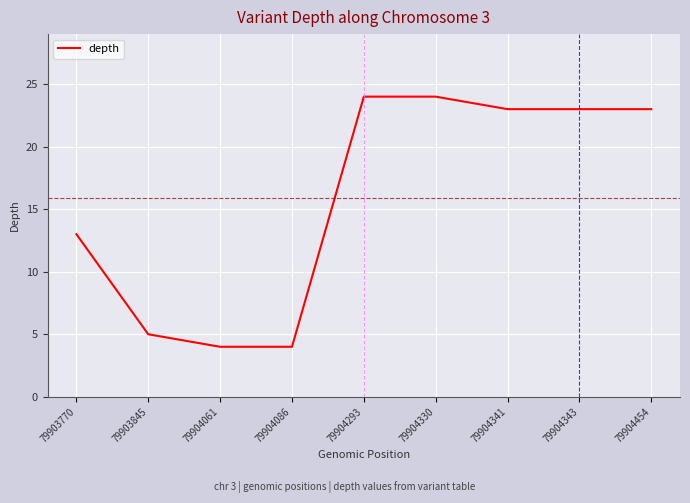

Reading left to right, list all the values displayed in this chart.

79903770=13	79903845=5	79904061=4	79904086=4	79904293=24	79904330=24	79904341=23	79904343=23	79904454=23